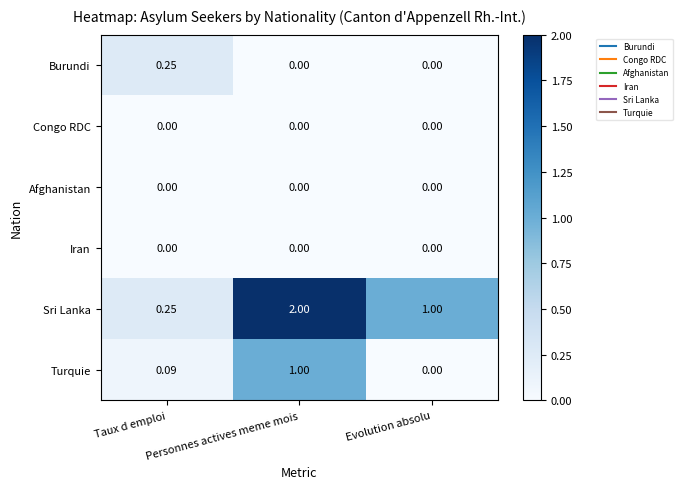

List the labels in order of Sri Lanka value, smallest first.

Taux d emploi, Evolution absolu, Personnes actives meme mois